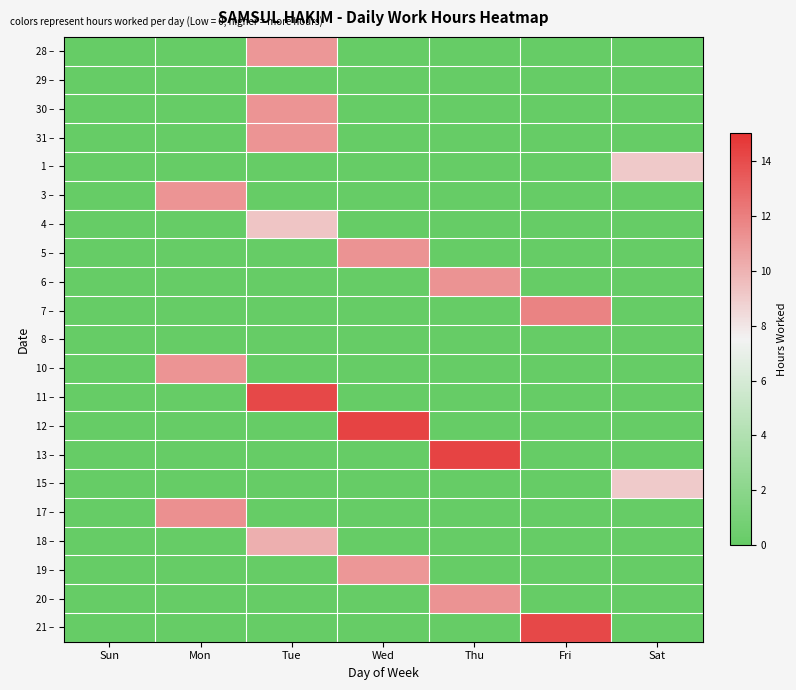

At how many categories does at least one series exceed 5?

6